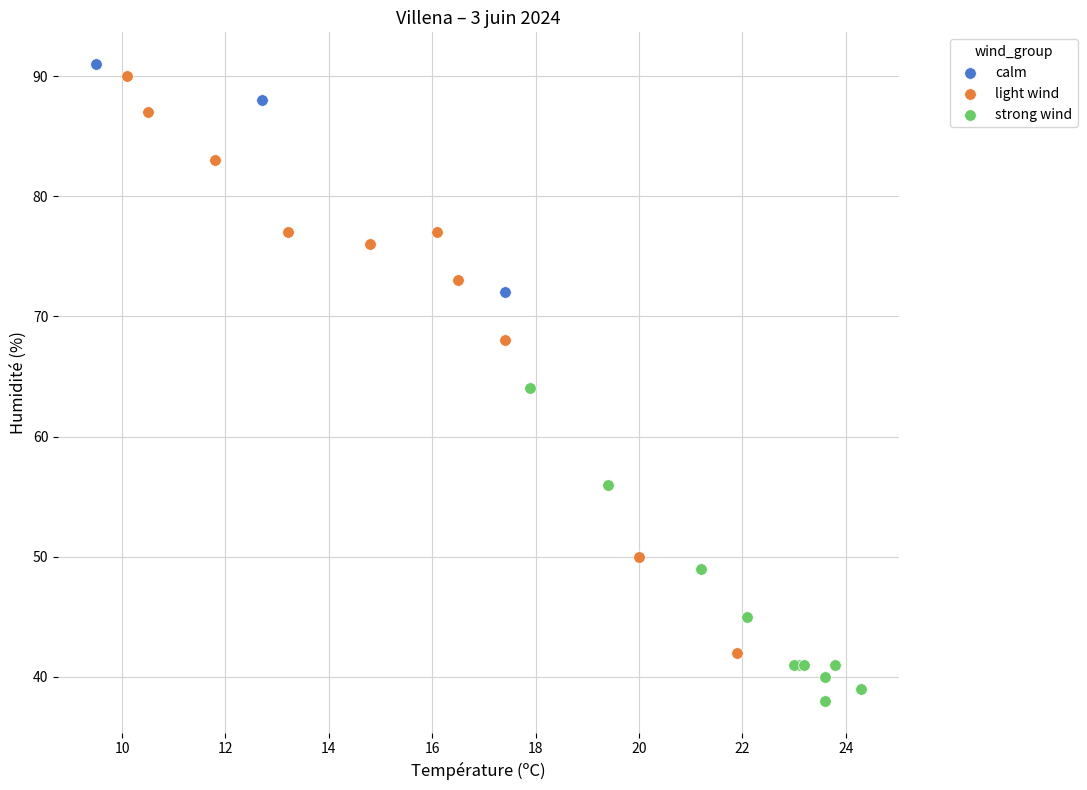

Which series has the widest spread of Y values?

light wind